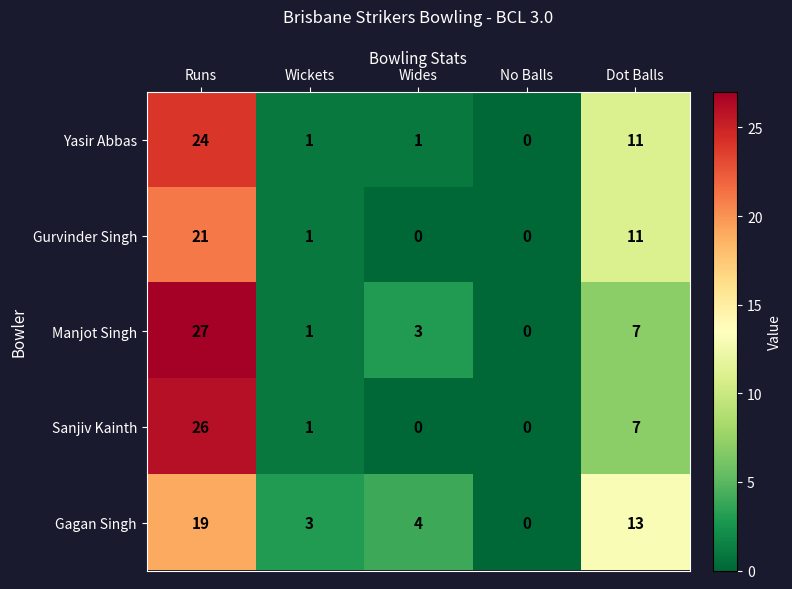

Reading left to right, extract all data points from this chart.

Yasir Abbas: 24	1	1	0	11
Gurvinder Singh: 21	1	0	0	11
Manjot Singh: 27	1	3	0	7
Sanjiv Kainth: 26	1	0	0	7
Gagan Singh: 19	3	4	0	13